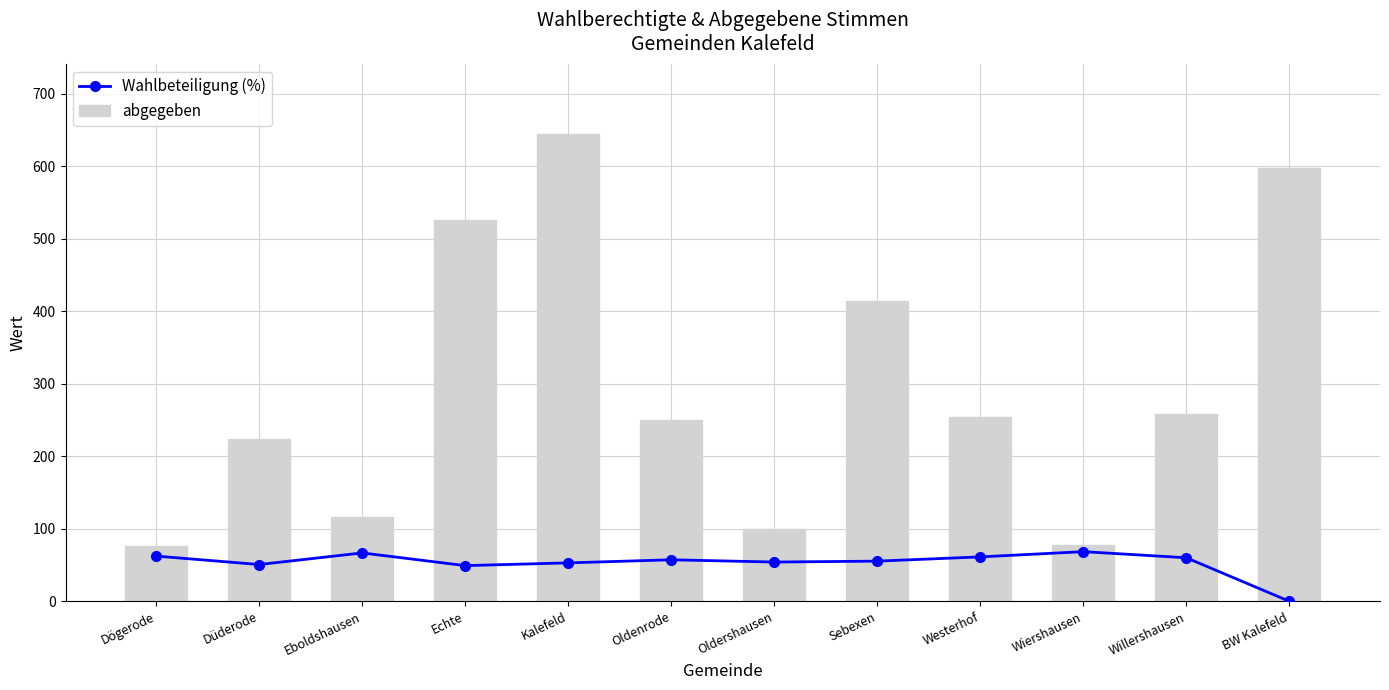

Is it true that Wahlbeteiligung (%) equals 15.5 at Oldenrode?

False